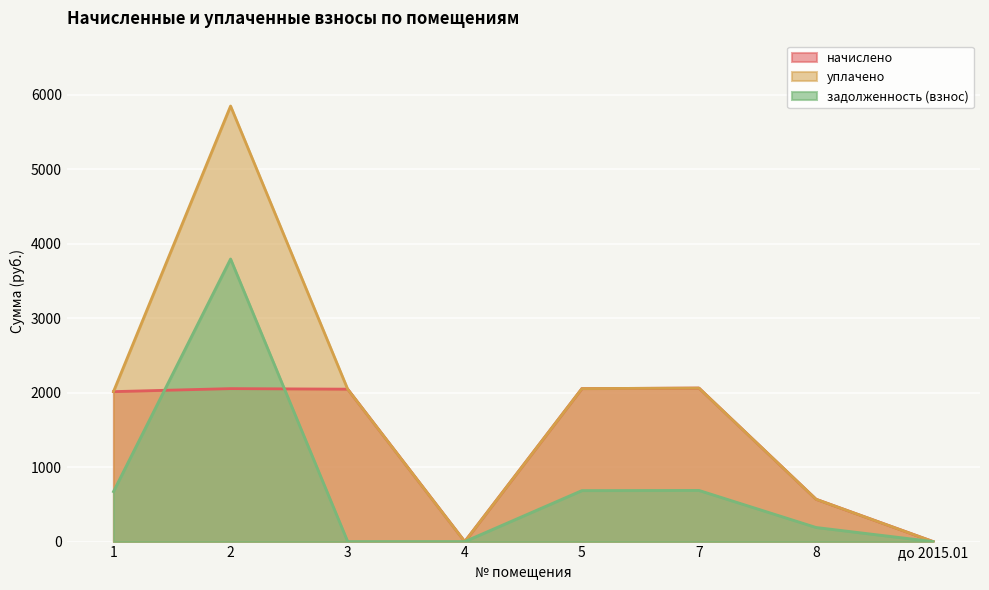

At how many categories does at least one series exceed 4008?

1